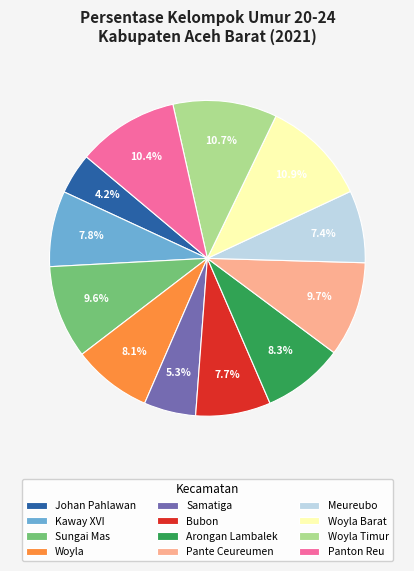

What portion of the pie excludes Sungai Mas?

90.4%